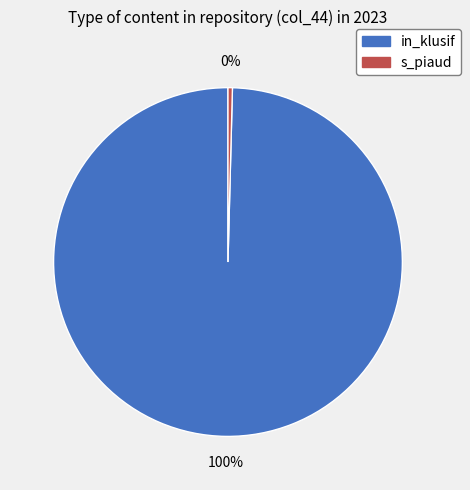

How many segments does this pie chart have?

2